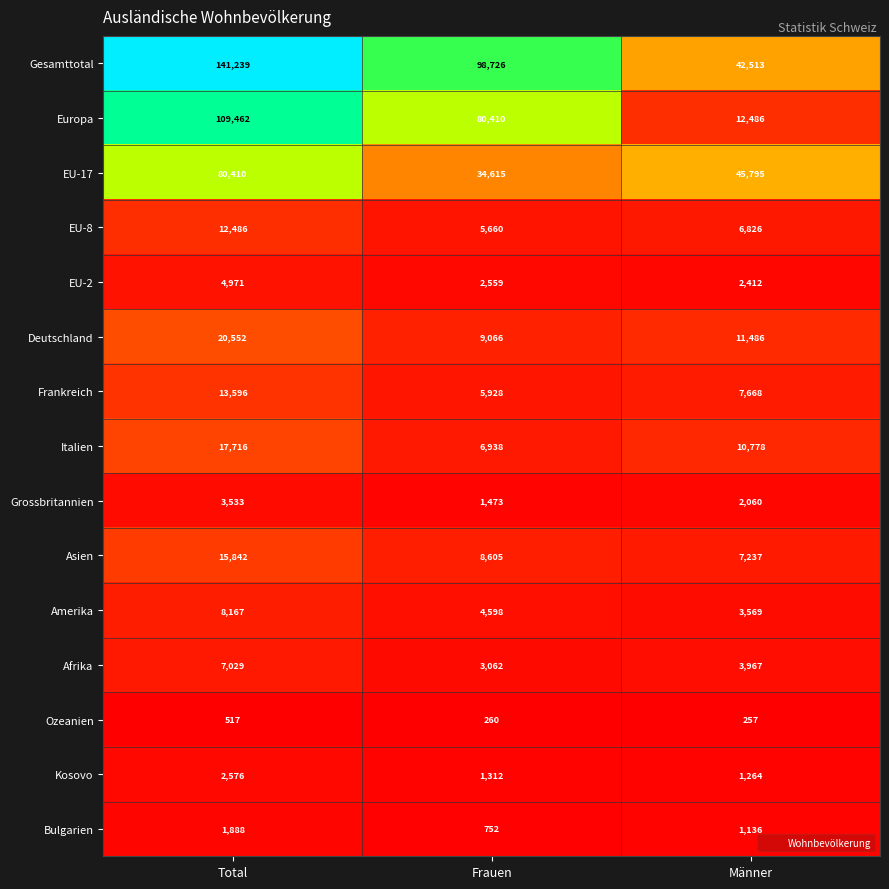

The Afrika series shows 3967 at Männer. True or false?

True